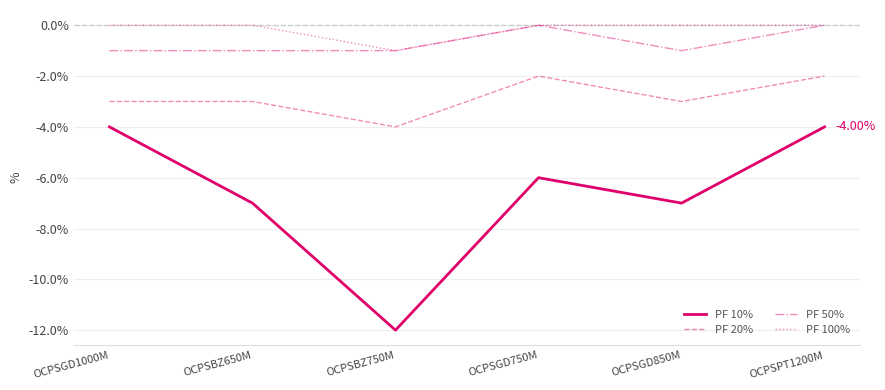

What are all the series names shown in the legend?

PF 10%, PF 20%, PF 50%, PF 100%